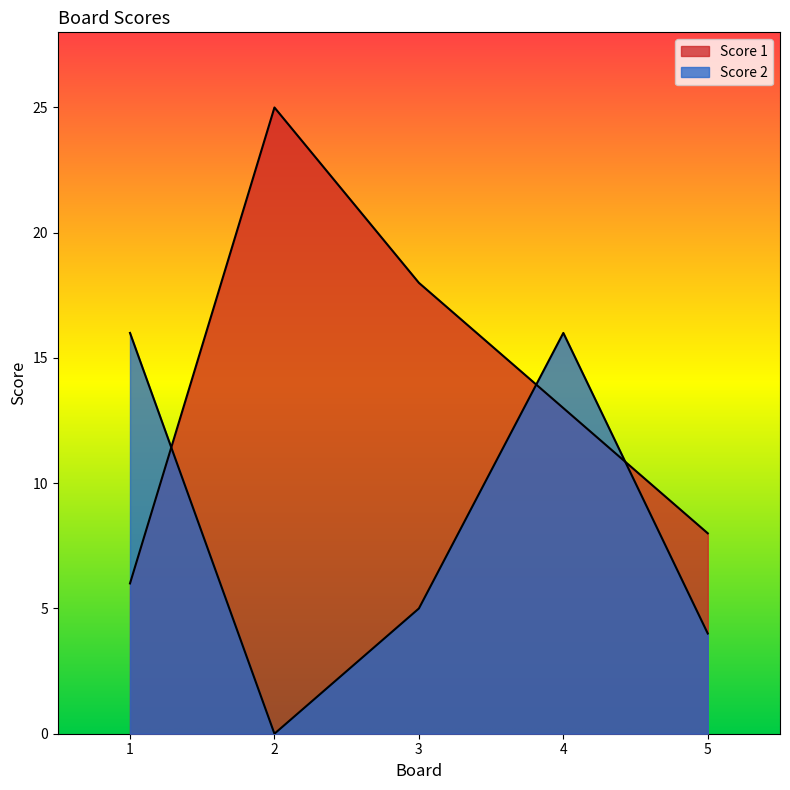

What is the difference between the Score 1 values at 5 and 4?

5